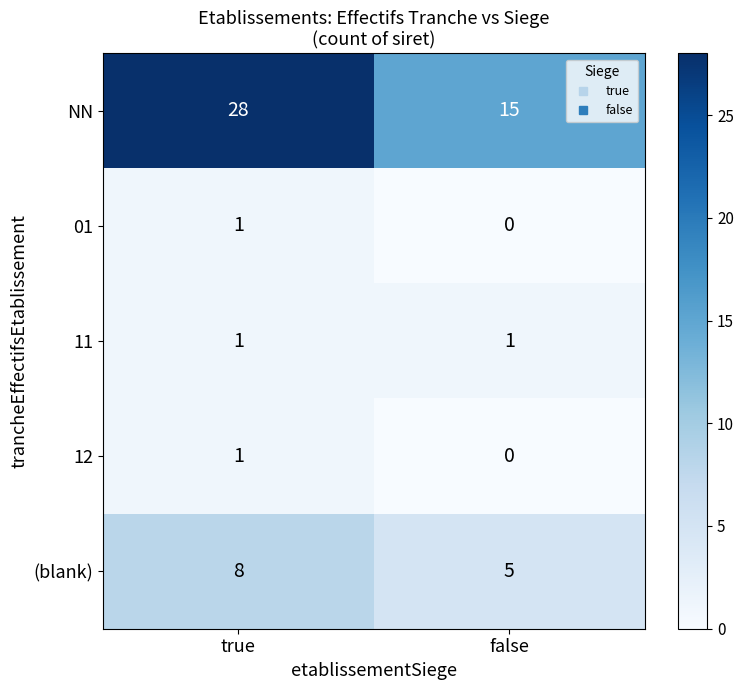

What is the maximum value shown in the chart?

28